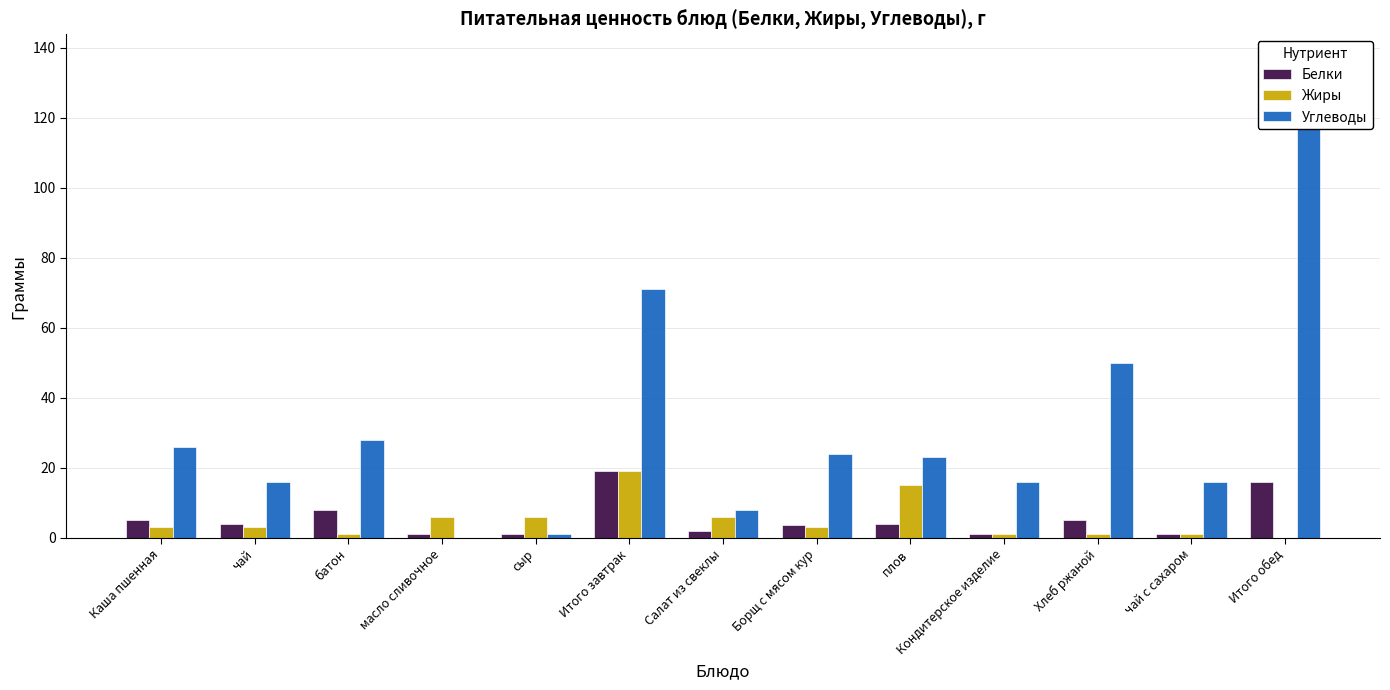

Which category has the lowest value across all series?

Итого обед